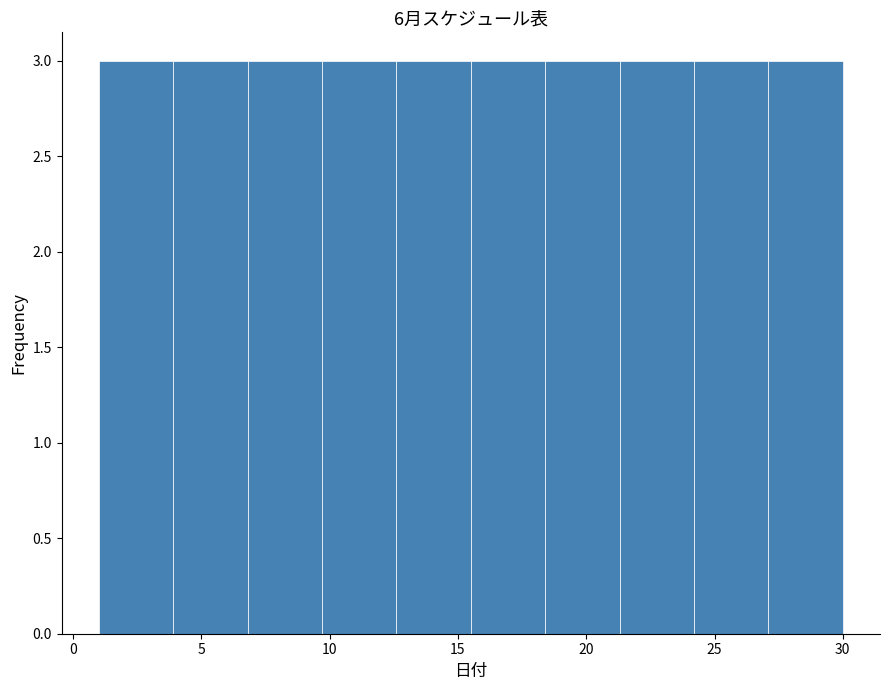

Reading left to right, list every bar in this chart as the range it spans on the x-axis followed by its height. Neither the bar edges nor the heights are printed on the chart, so give them approximately, as read against the axes.

1.0 to 3.9: 3
3.9 to 6.8: 3
6.8 to 9.7: 3
9.7 to 12.6: 3
12.6 to 15.5: 3
15.5 to 18.4: 3
18.4 to 21.3: 3
21.3 to 24.2: 3
24.2 to 27.1: 3
27.1 to 30.0: 3